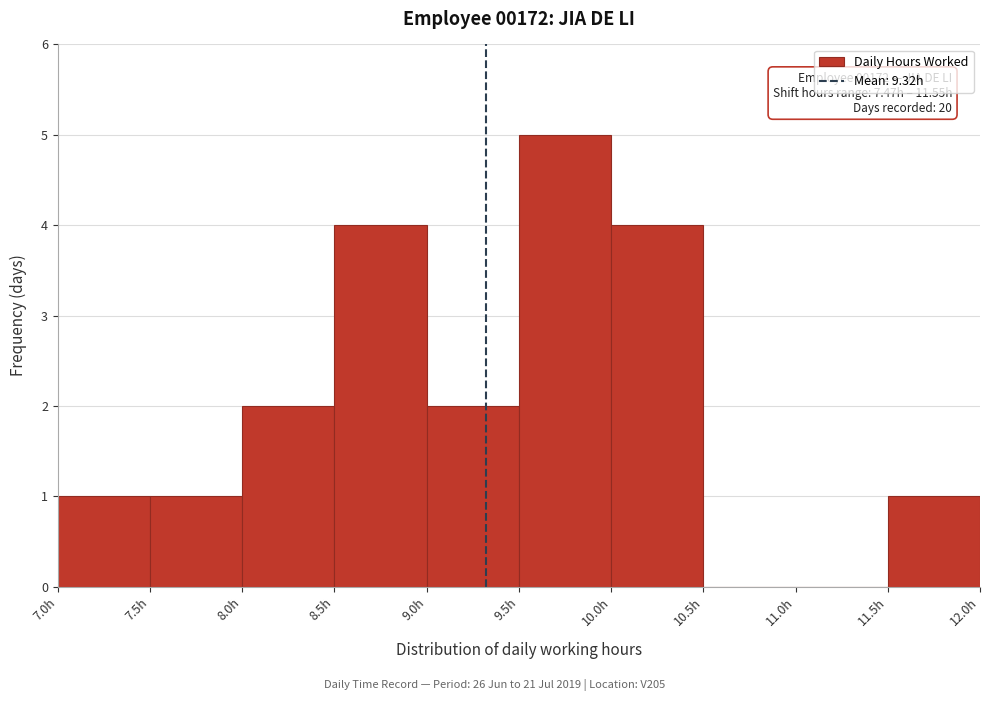

Which range on the x-axis has the tallest bar?

9.5 to 10.0